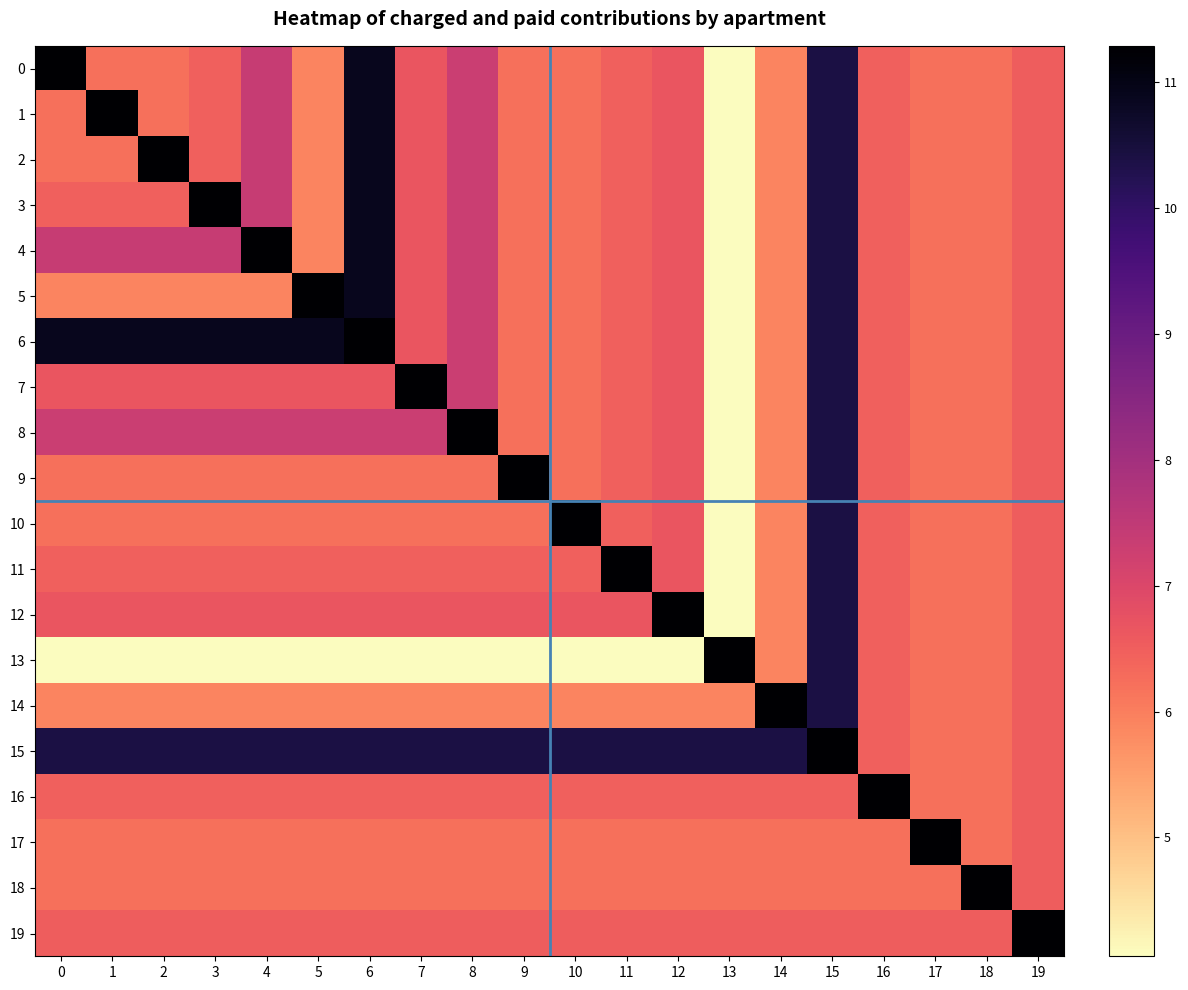

Which label corresponds to the smallest value in the chart?

13